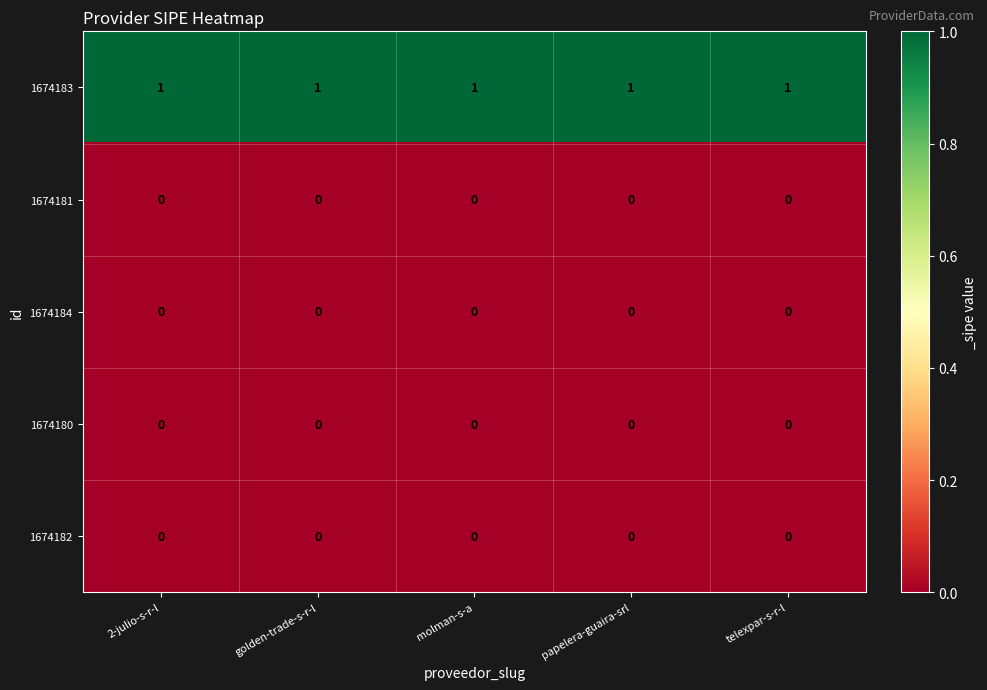

What is the difference between the highest and lowest values at molman-s-a?

1